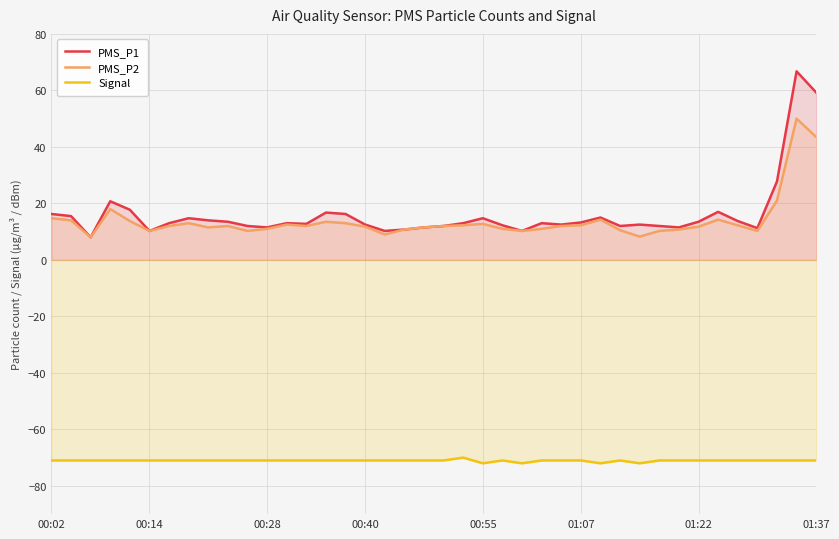

Is it true that PMS_P1 equals 27.8 at 37?

True